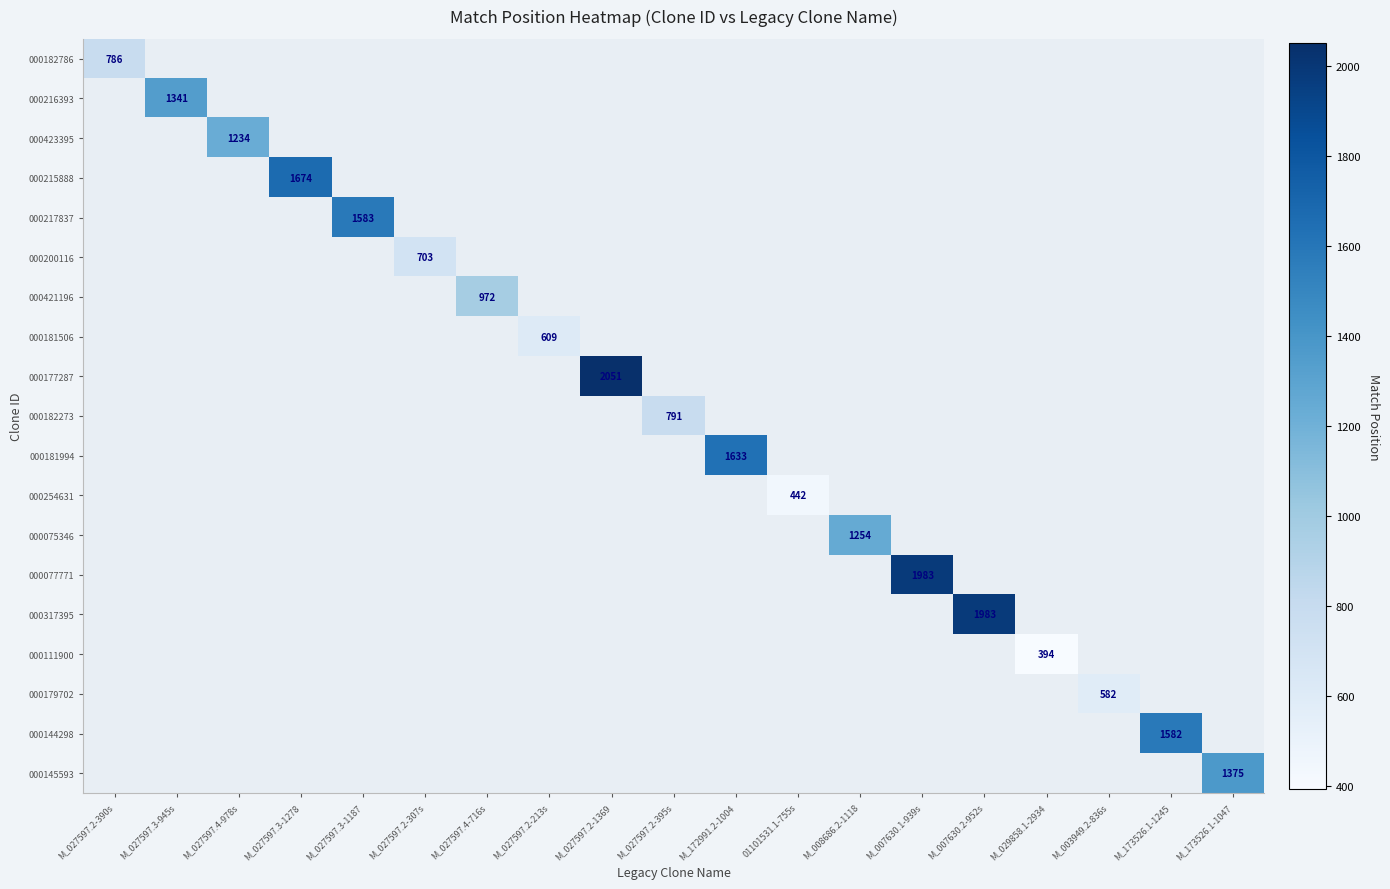

Which category has the lowest value across all series?

M_029858.1-2934